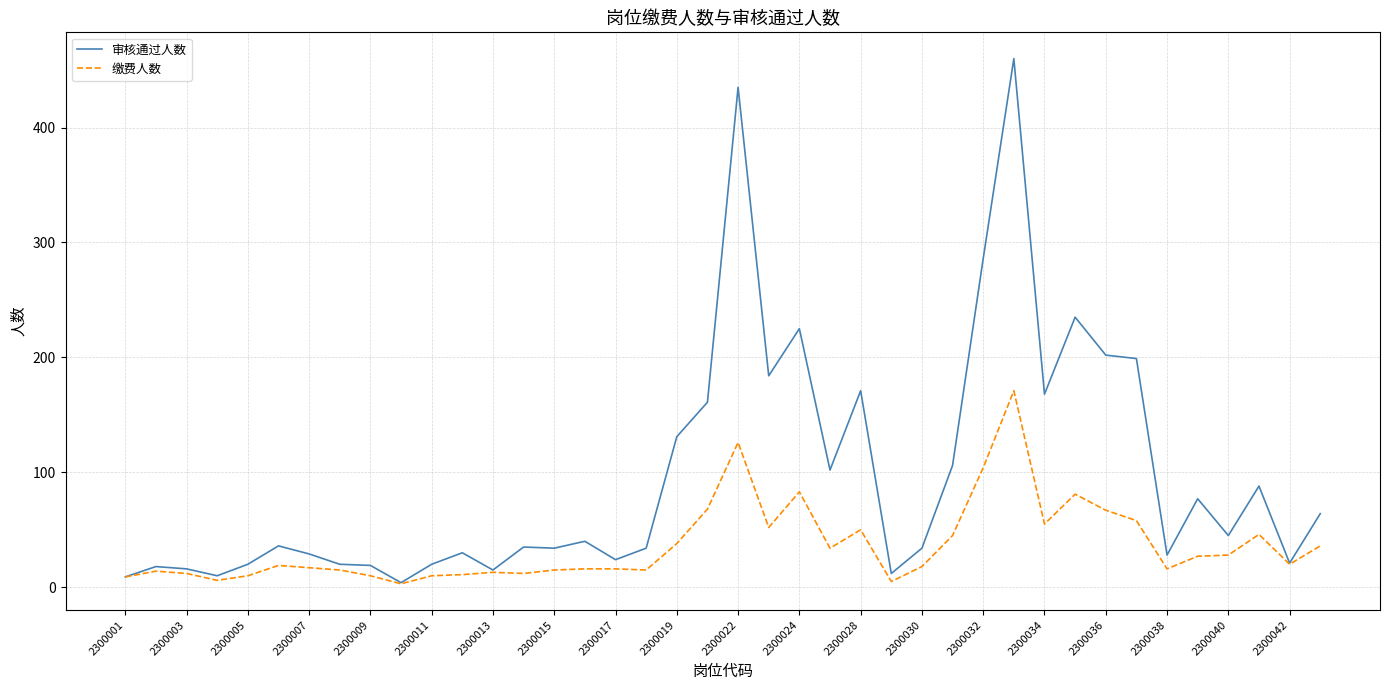

Which series has the widest spread of values?

审核通过人数